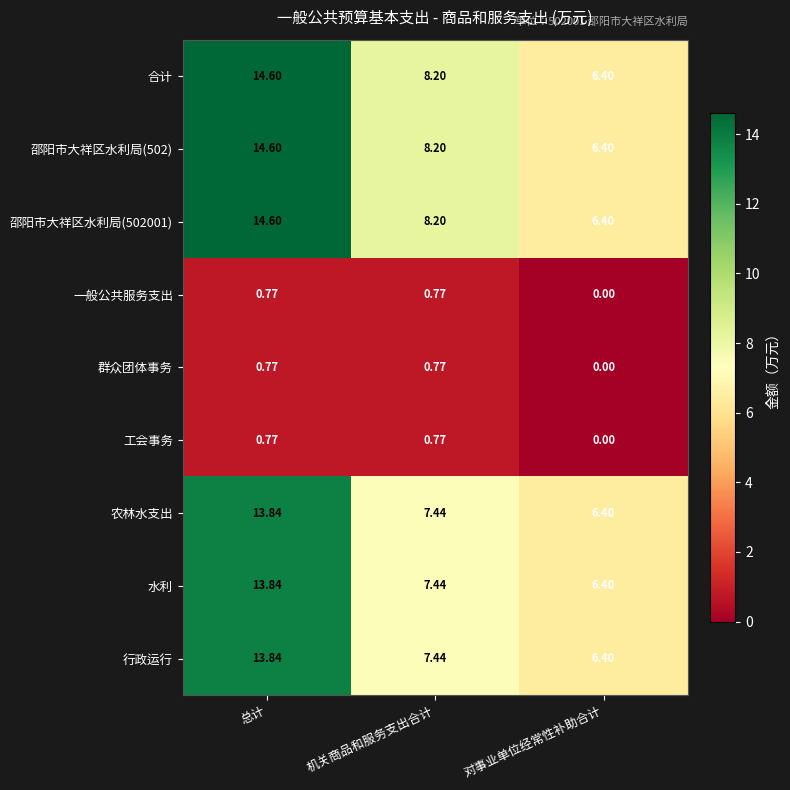

At how many categories does at least one series exceed 7?

2